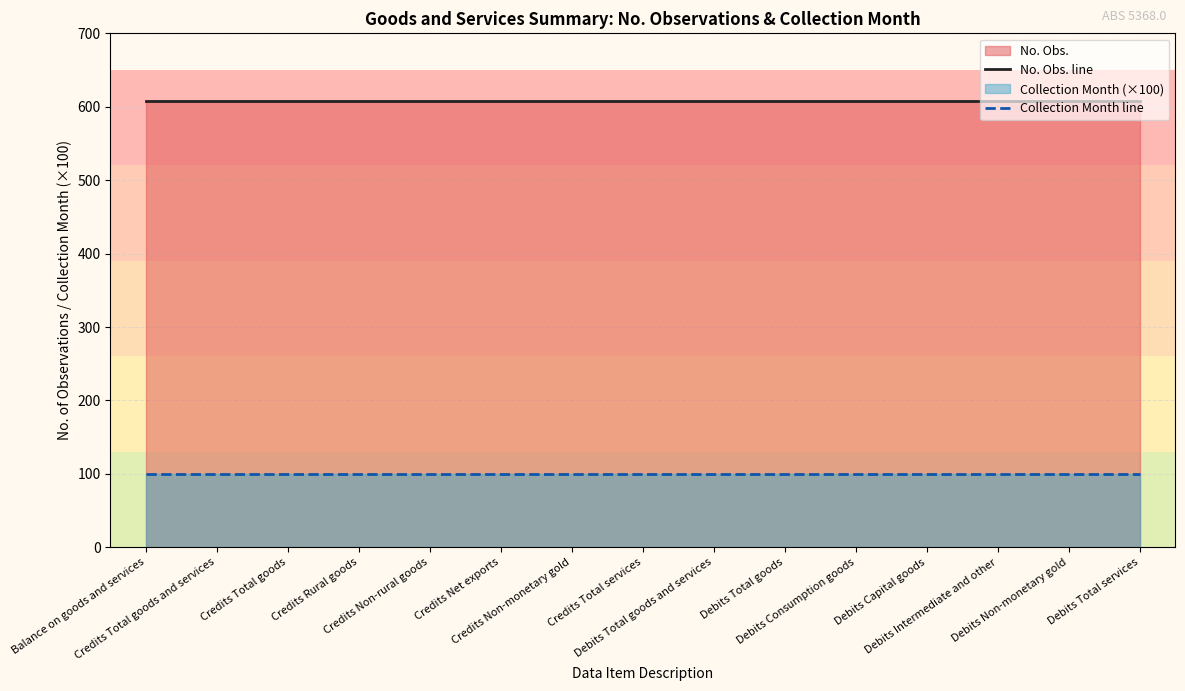

What is the difference between the highest and lowest values at Balance on goods and services?

508